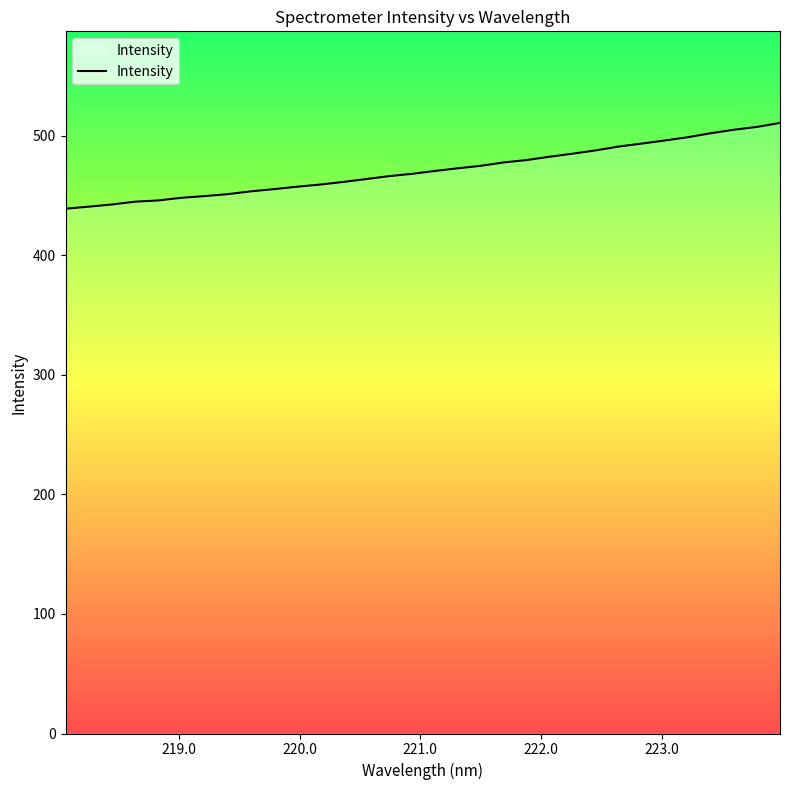

What is the greatest value displayed?

510.7